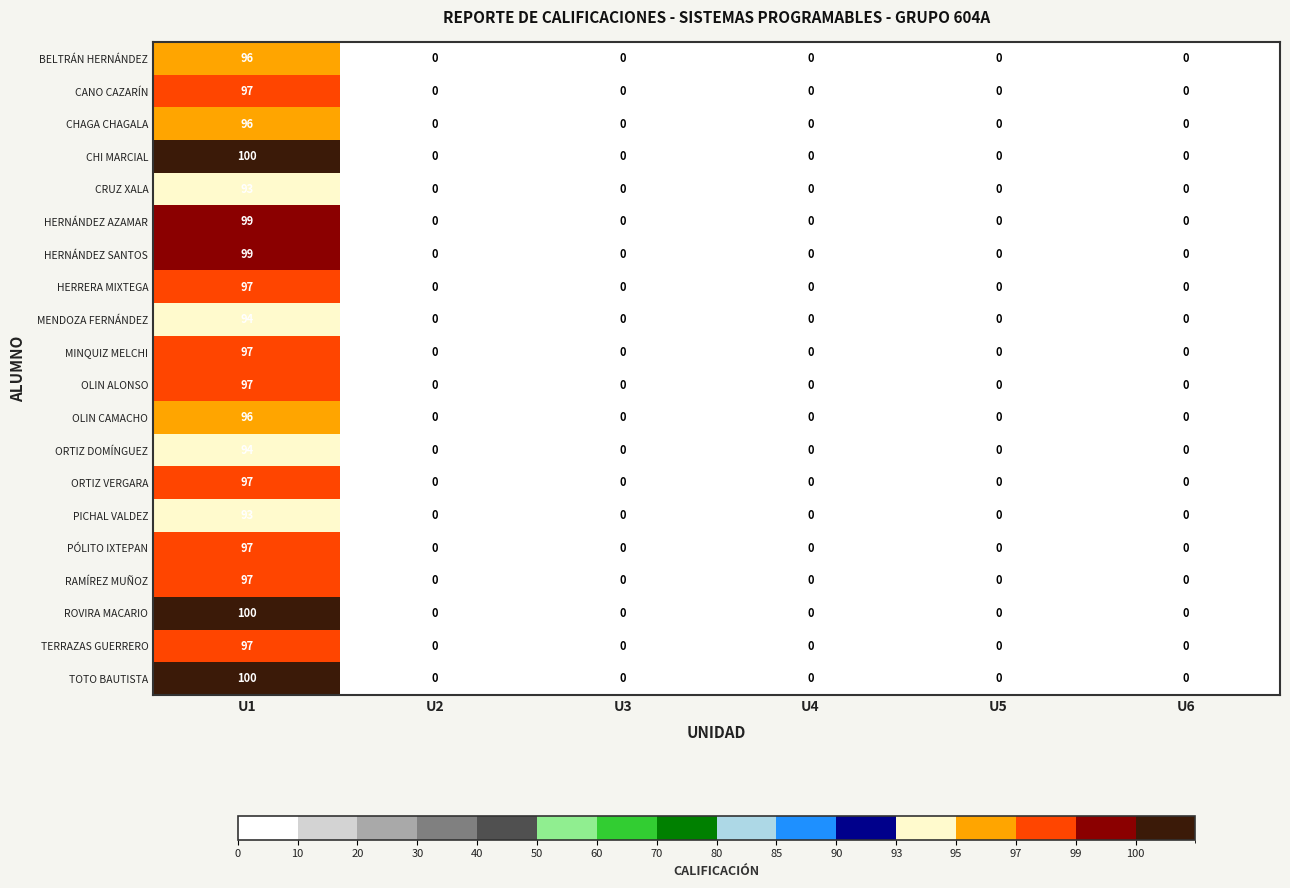

Is the value of TOTO BAUTISTA at U6 greater than the value of OLIN ALONSO at U1?

No